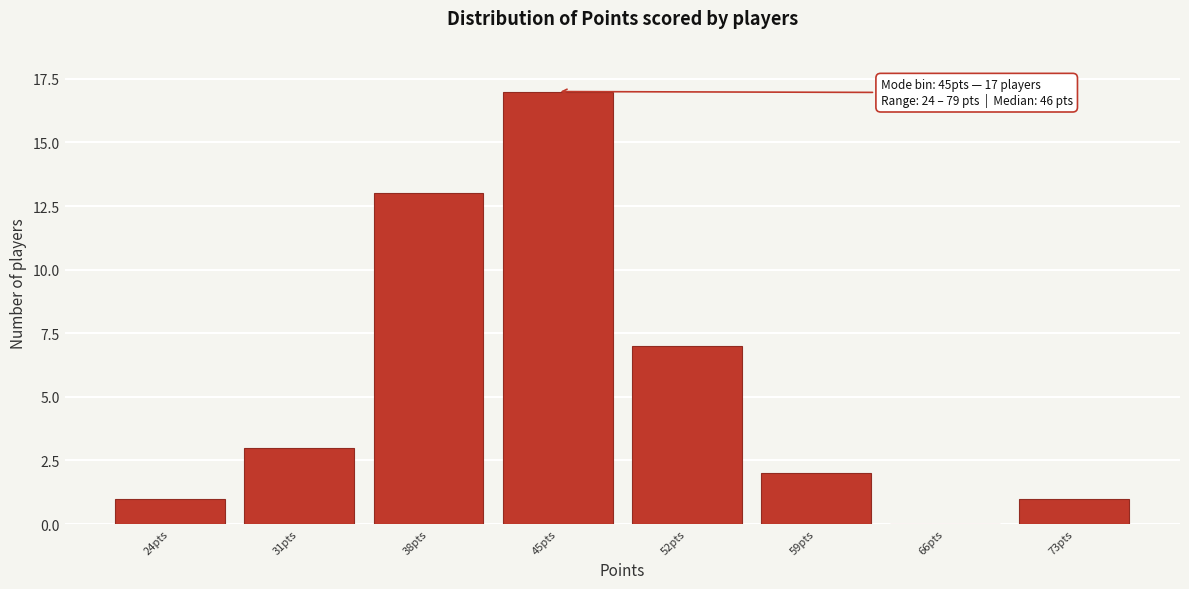

Reading left to right, extract all data points from this chart.

24pts=1	31pts=3	38pts=13	45pts=17	52pts=7	59pts=2	66pts=0	73pts=1